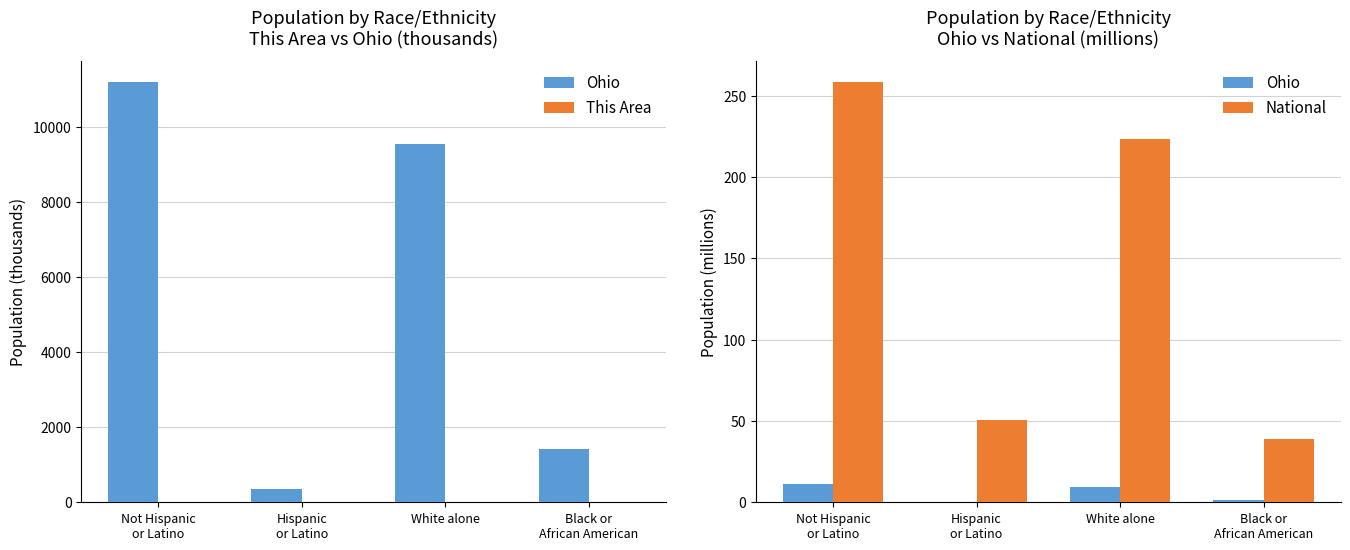

True or false: This Area has a value of 0.7 at Not Hispanic
or Latino.

True